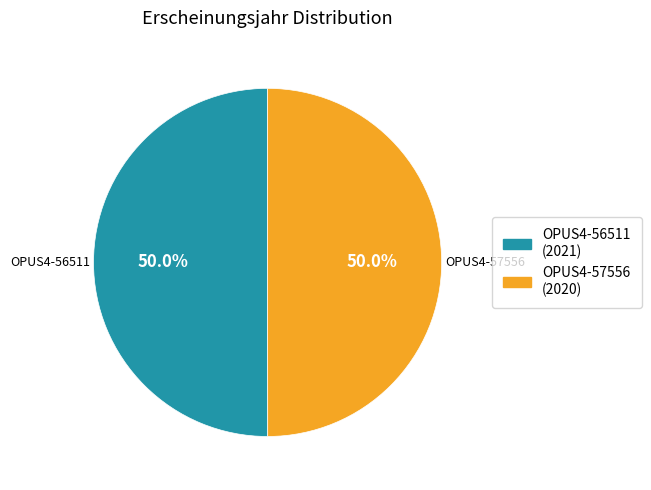

What percentage is the OPUS4-57556 slice, to the nearest percent?

50%